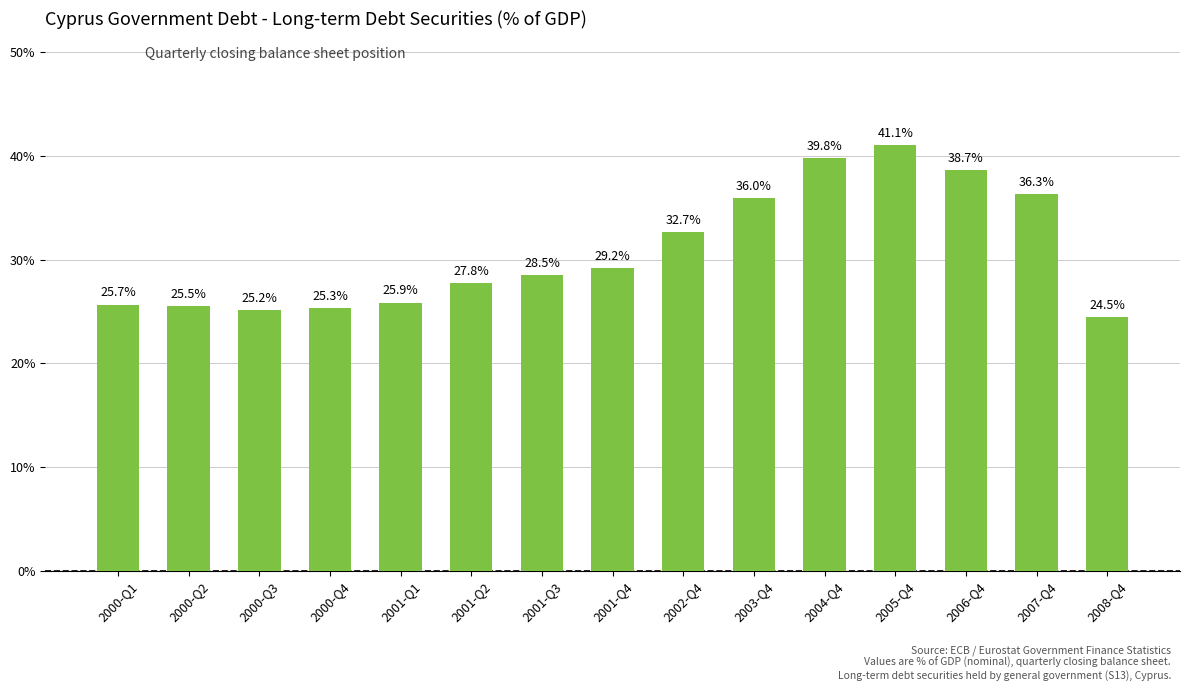

What is the difference between the second highest and second lowest values?

14.6